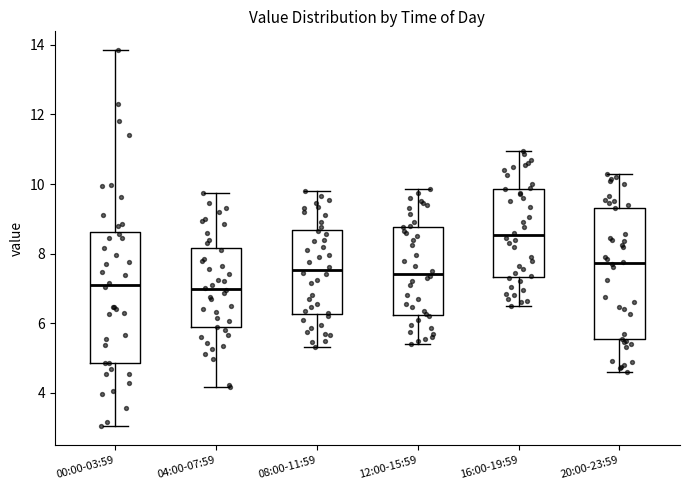

Reading left to right, transcribe this box plot: for each box, give where its median line is, the range the box spans, and where its two whiskers end, as read against the y-axis. The values are not printed on the chart, so give them approximately, as read against the axis.

00:00-03:59: median 7.2, box 4.8 to 8.6, whiskers 3.0 to 13.8
04:00-07:59: median 7.0, box 5.8 to 8.2, whiskers 4.2 to 9.8
08:00-11:59: median 7.6, box 6.2 to 8.6, whiskers 5.4 to 9.8
12:00-15:59: median 7.4, box 6.2 to 8.8, whiskers 5.4 to 9.8
16:00-19:59: median 8.6, box 7.4 to 9.8, whiskers 6.6 to 11.0
20:00-23:59: median 7.8, box 5.6 to 9.4, whiskers 4.6 to 10.4